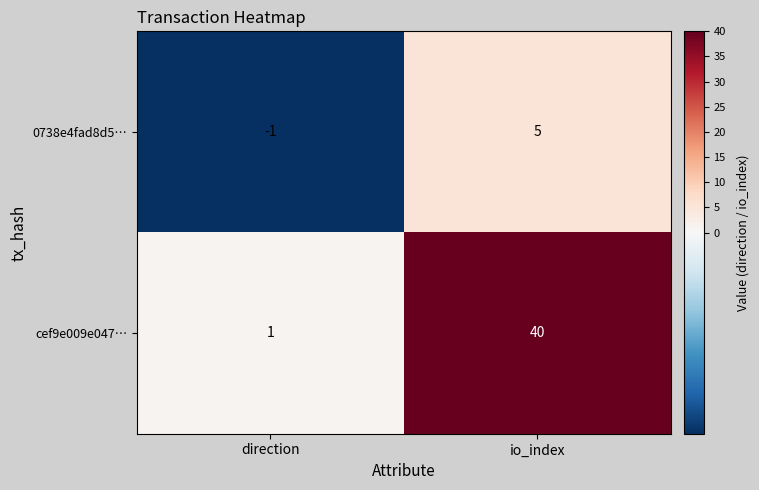

What is the maximum value for cef9e009e047…?

40